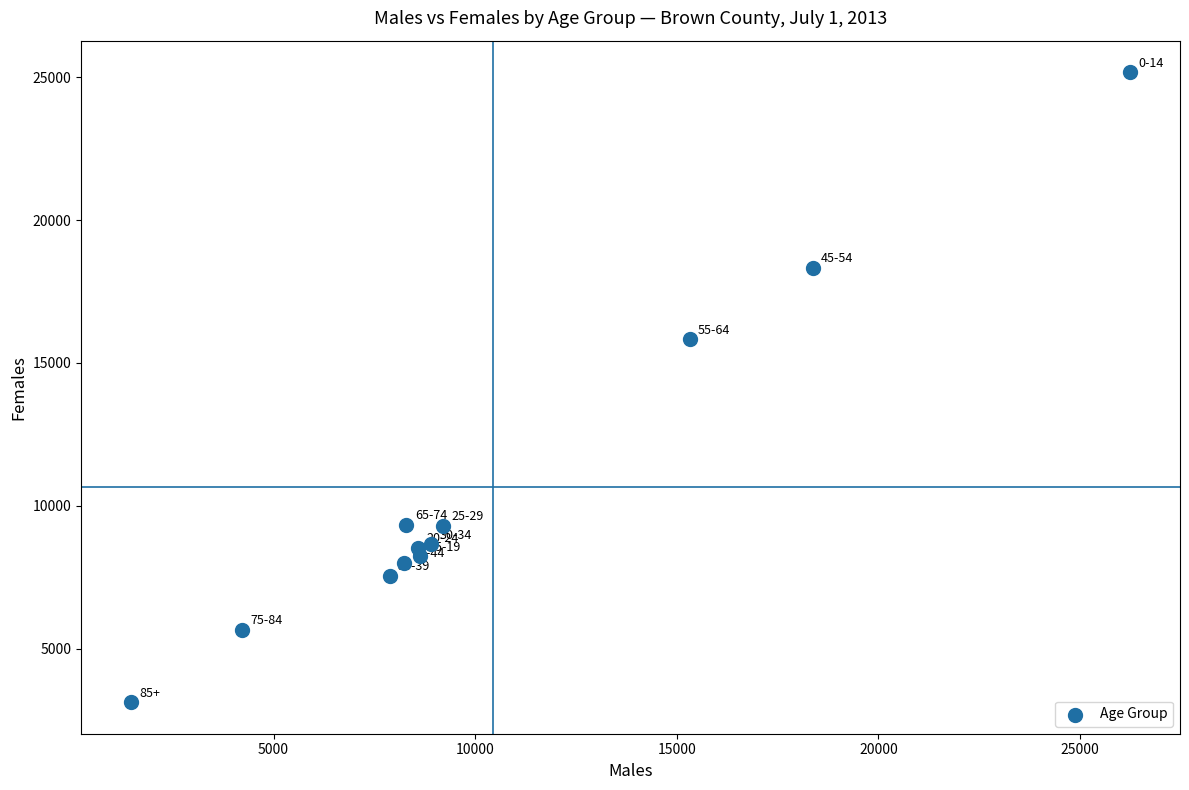

What is the range of X values (max minus min)?

24780